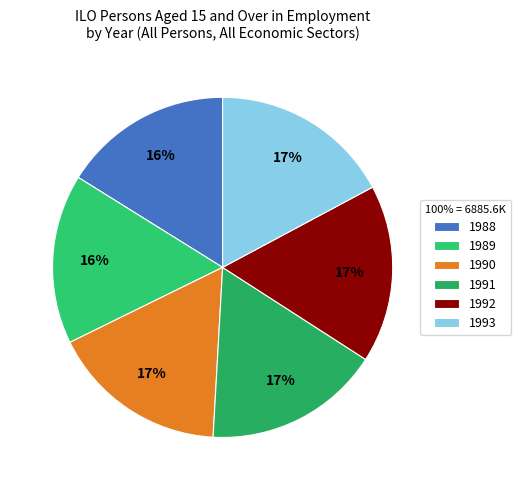

What is the largest slice in the pie chart?

1993